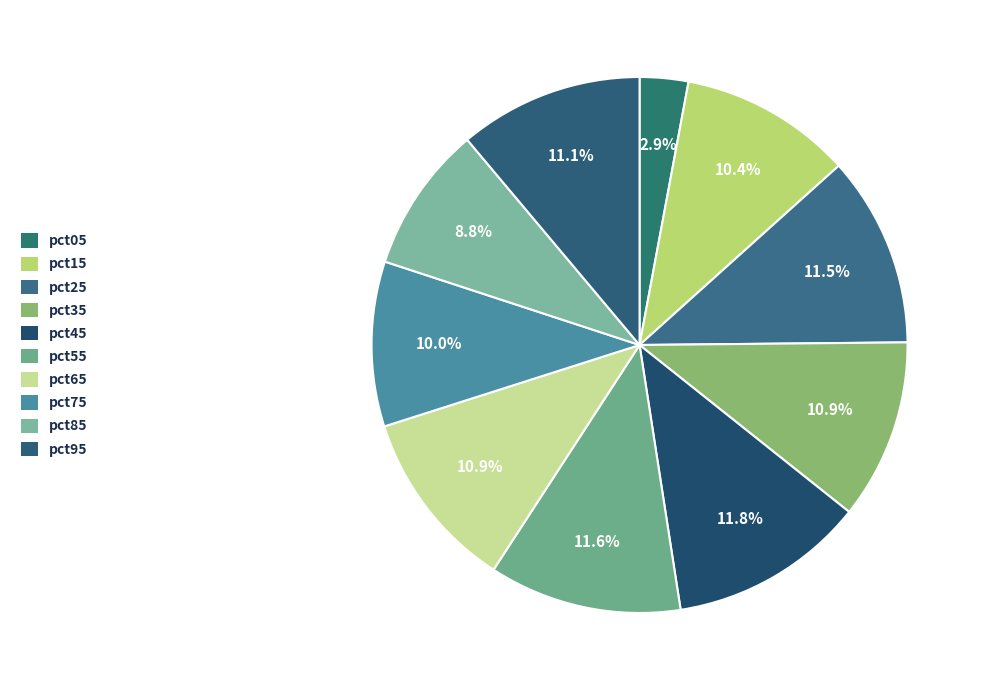

Which category has the smallest portion of the pie?

pct05